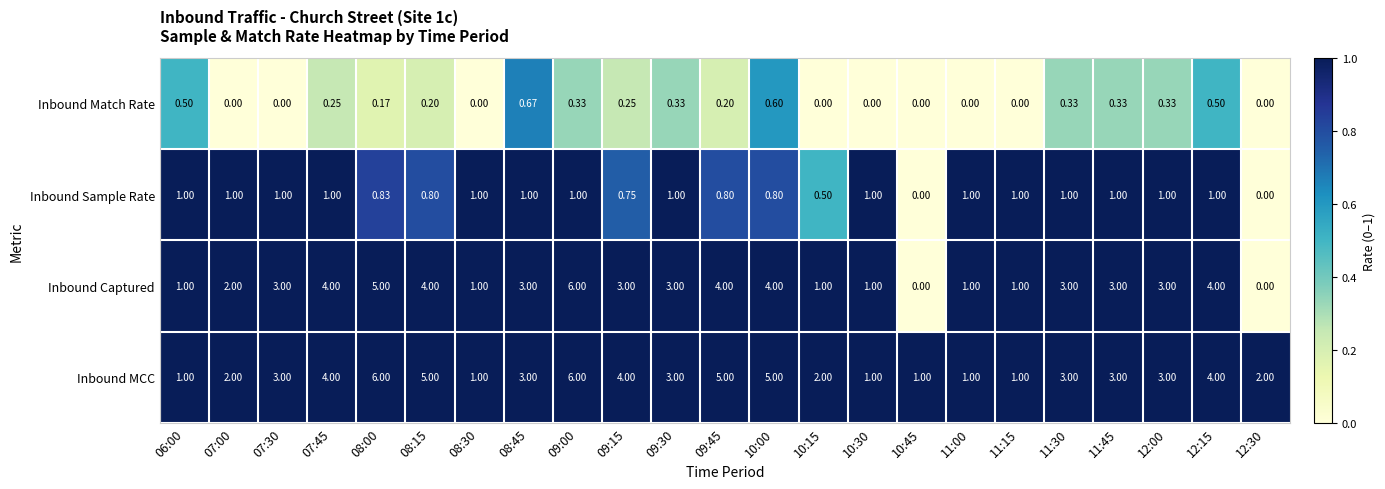

Which series has the largest total across all categories?

Inbound MCC